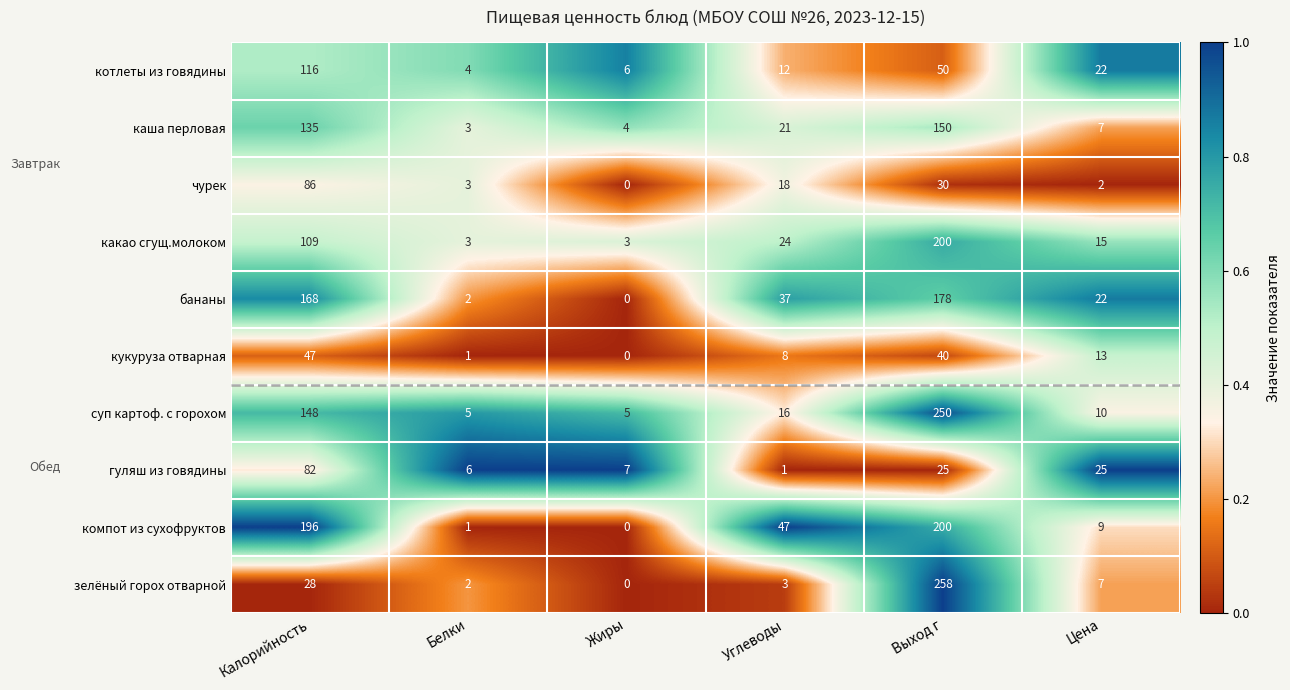

Is the value of кукуруза отварная at Калорийность greater than the value of компот из сухофруктов at Жиры?

Yes